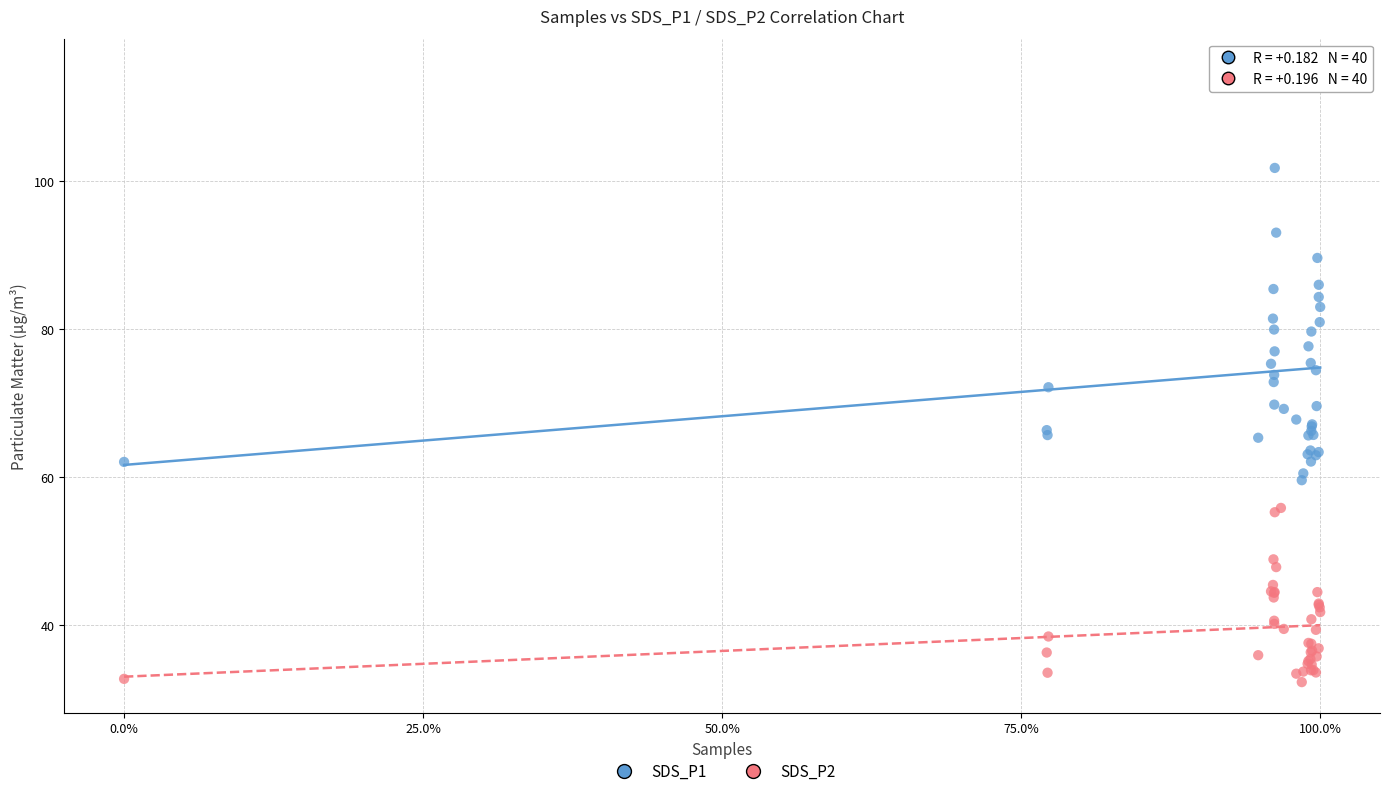

Which series has the widest spread of Y values?

SDS_P1